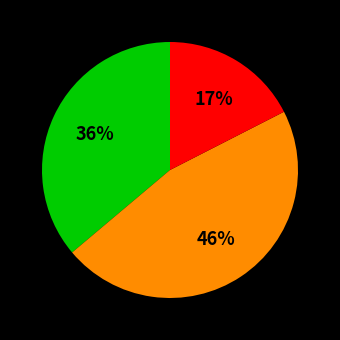

To the nearest percent, what is the average slice percentage?

33%